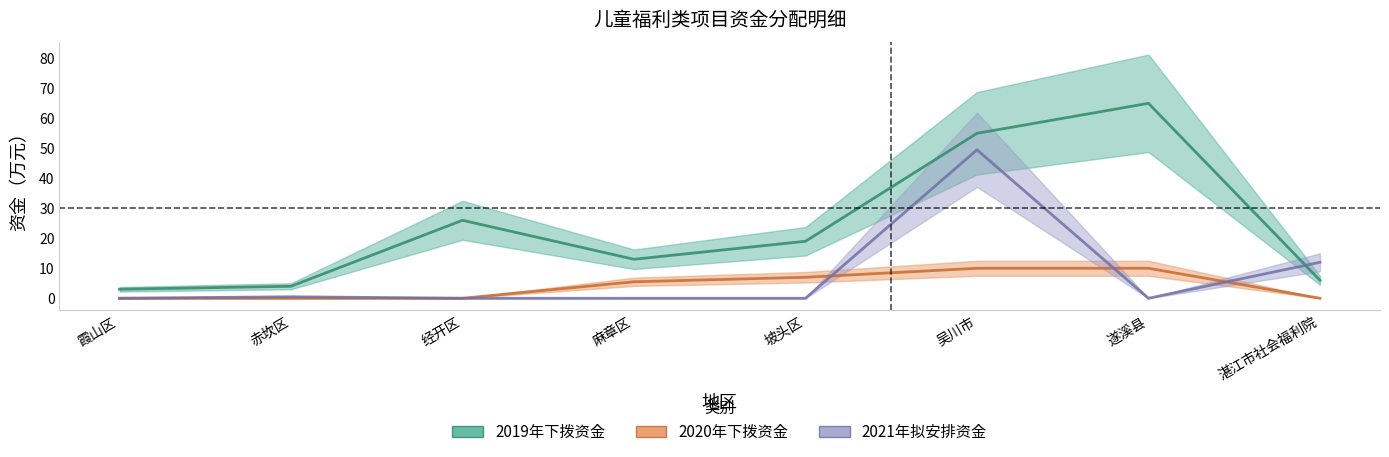

What position from the left is 遂溪县?

7